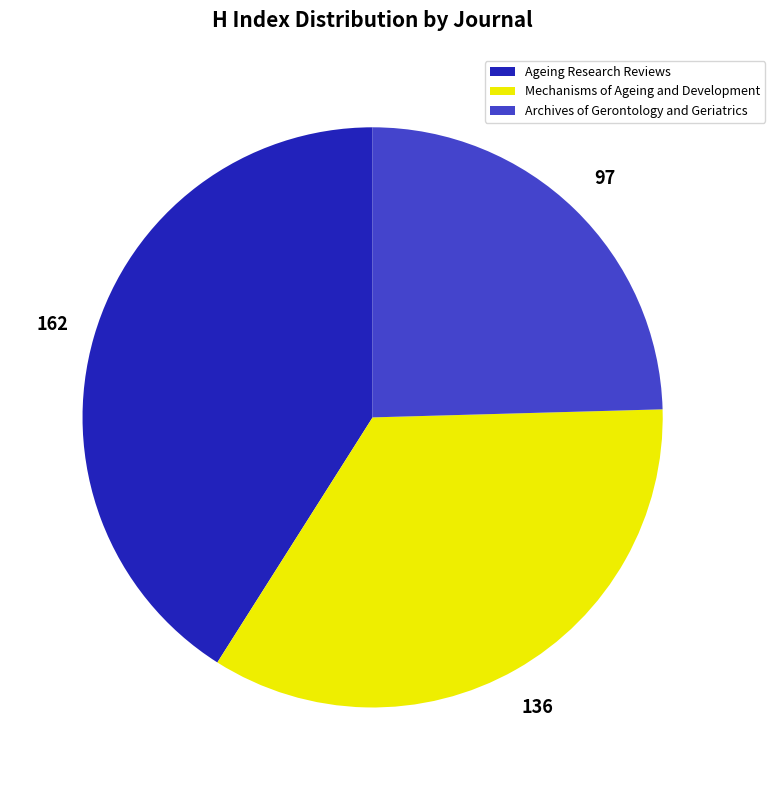

Is Mechanisms of Ageing and Development the majority of the pie?

No